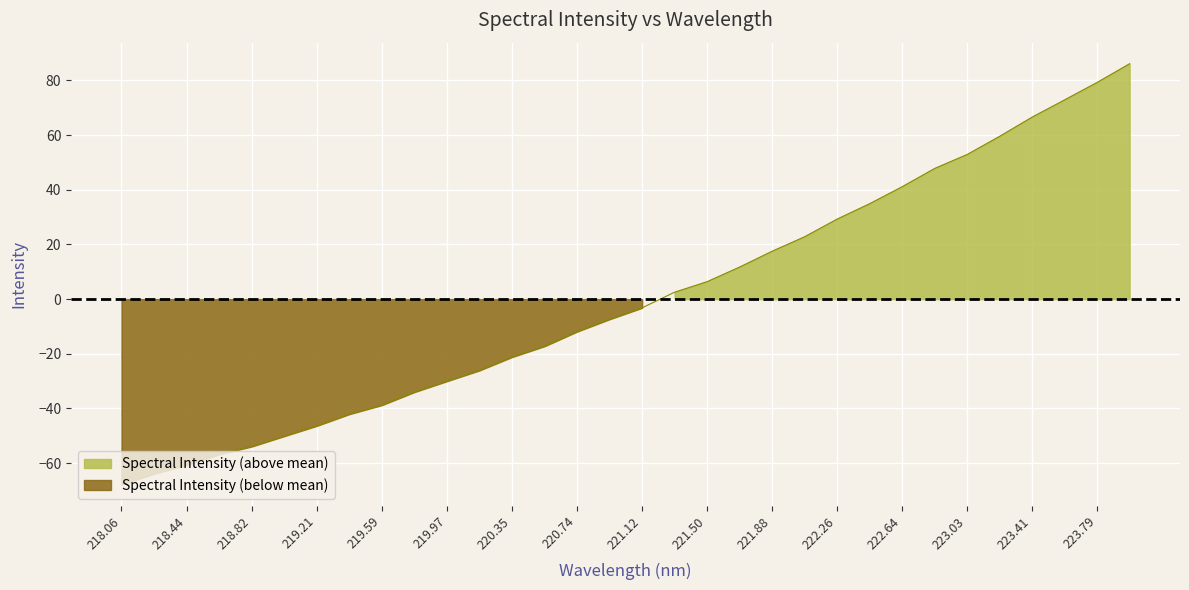

Rank the categories by value from lowest to highest.

218.0596, 218.2508, 218.442, 218.6332, 218.8244, 219.0156, 219.2067, 219.3979, 219.589, 219.7801, 219.9712, 220.1623, 220.3533, 220.5444, 220.7354, 220.9264, 221.1174, 221.3083, 221.4993, 221.6902, 221.8812, 222.0721, 222.263, 222.4538, 222.6447, 222.8355, 223.0264, 223.2172, 223.408, 223.5987, 223.7895, 223.9802